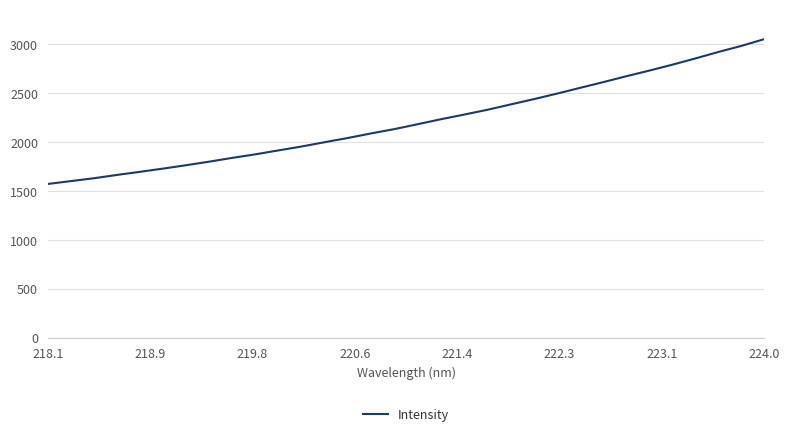

What is the maximum value shown in the chart?

3050.5